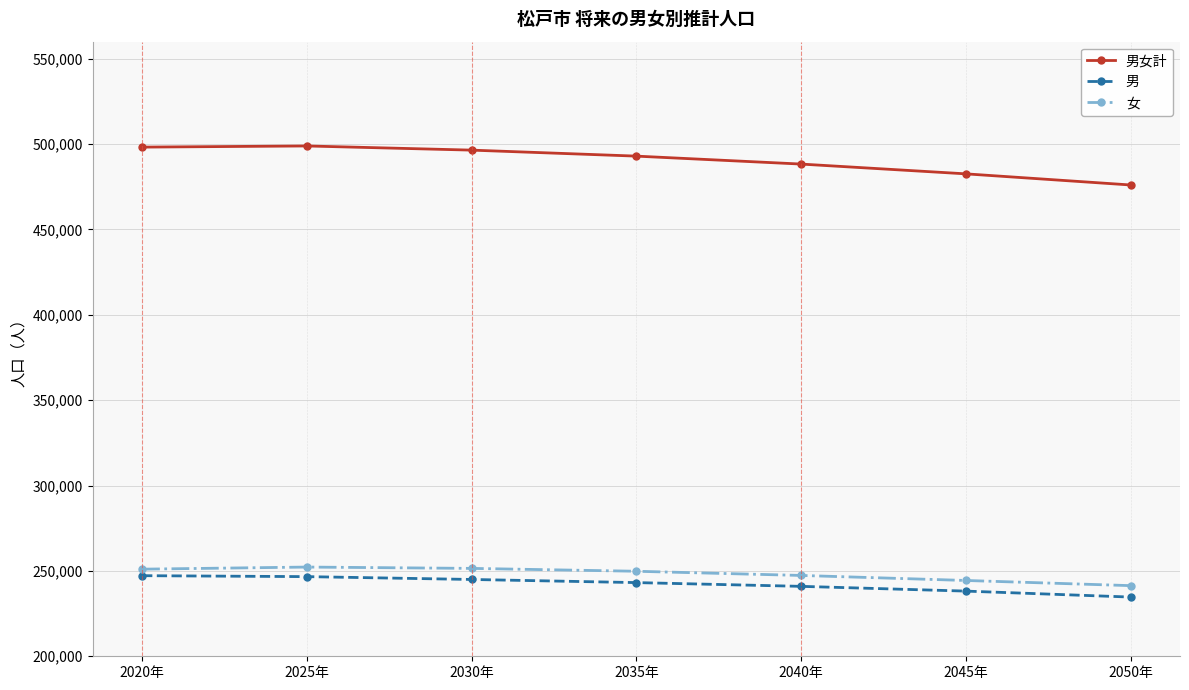

What is the average value of the 女 series?

248240